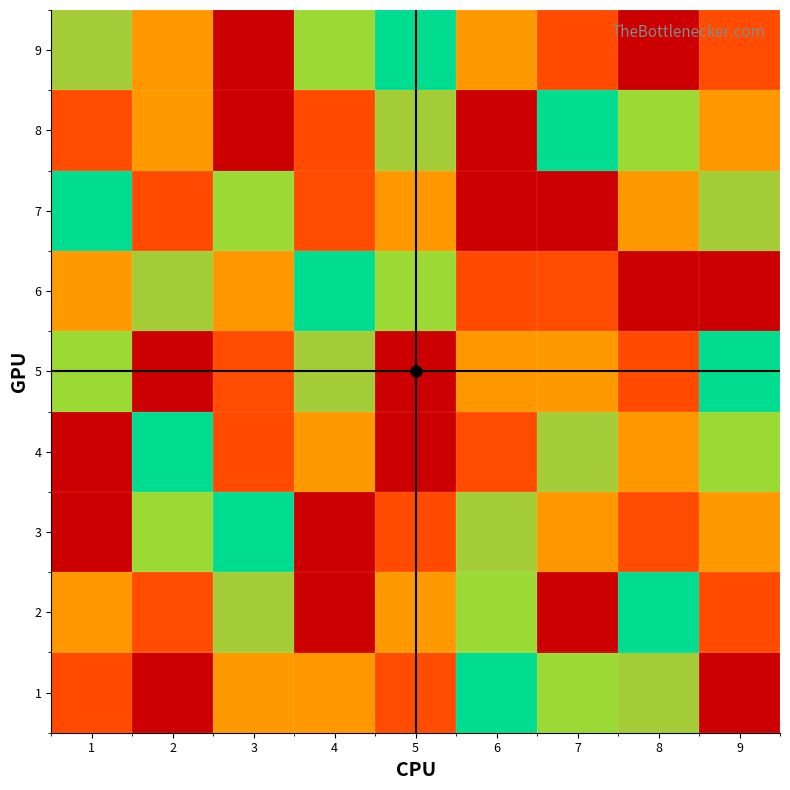

At which category is the sum across all series the highest?

1